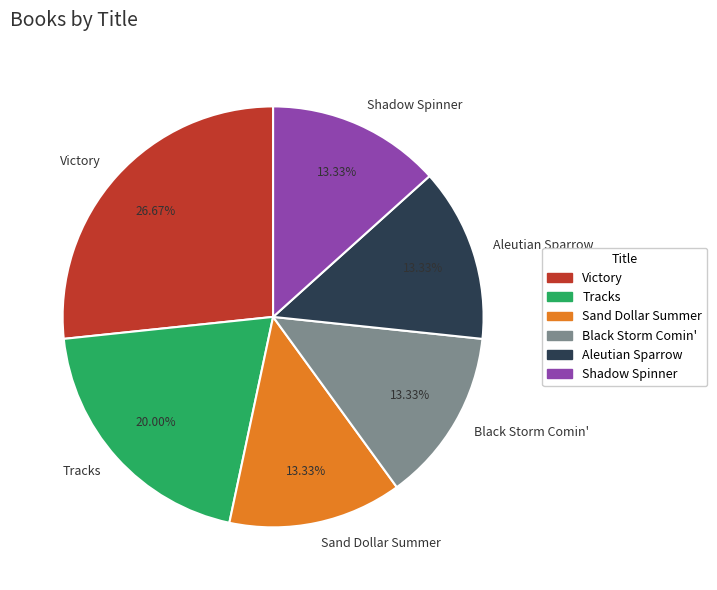

How many segments does this pie chart have?

6